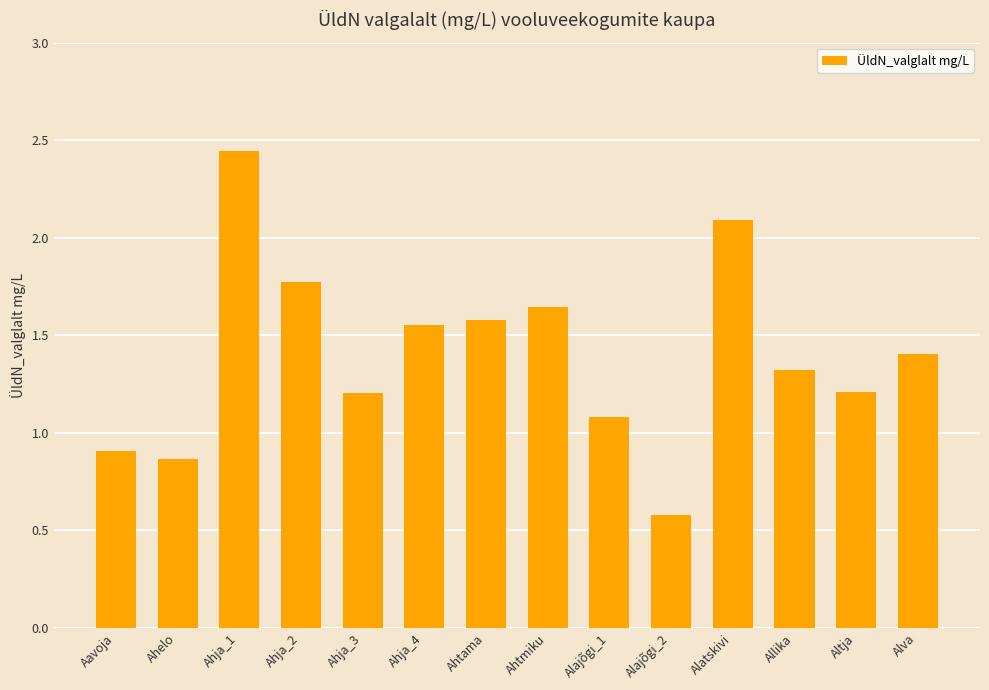

Does the chart contain any negative values?

No